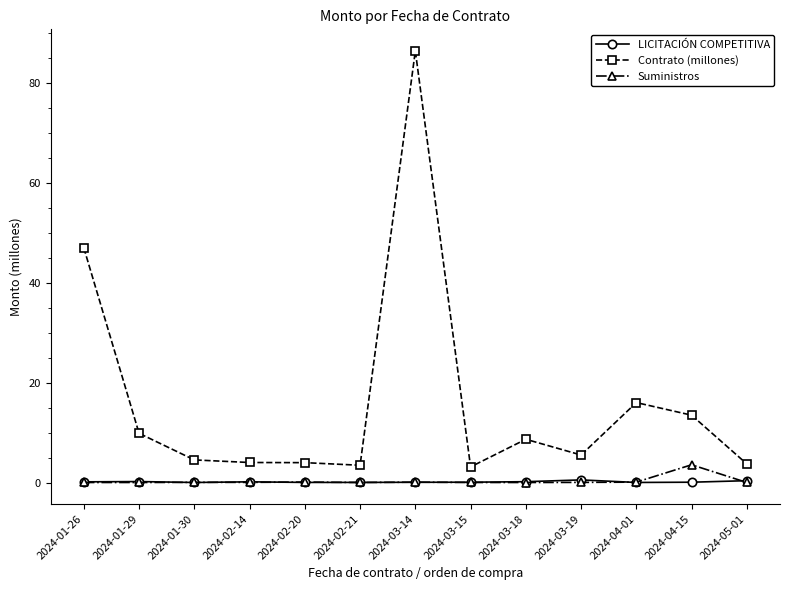

True or false: Suministros has more than 2 interior local peaks.

True